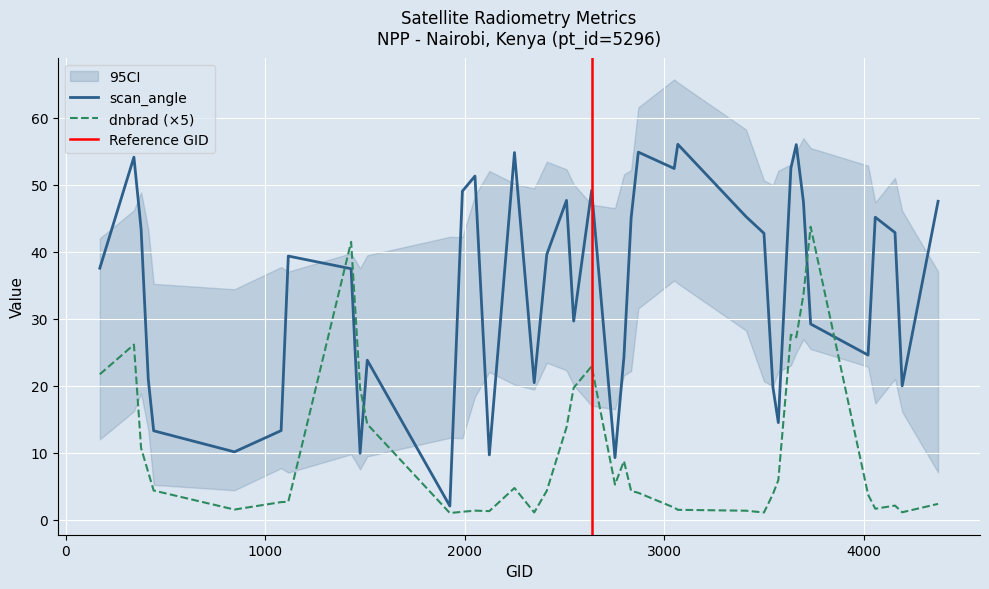

Which category has the lowest value in the scan_angle series?

1925